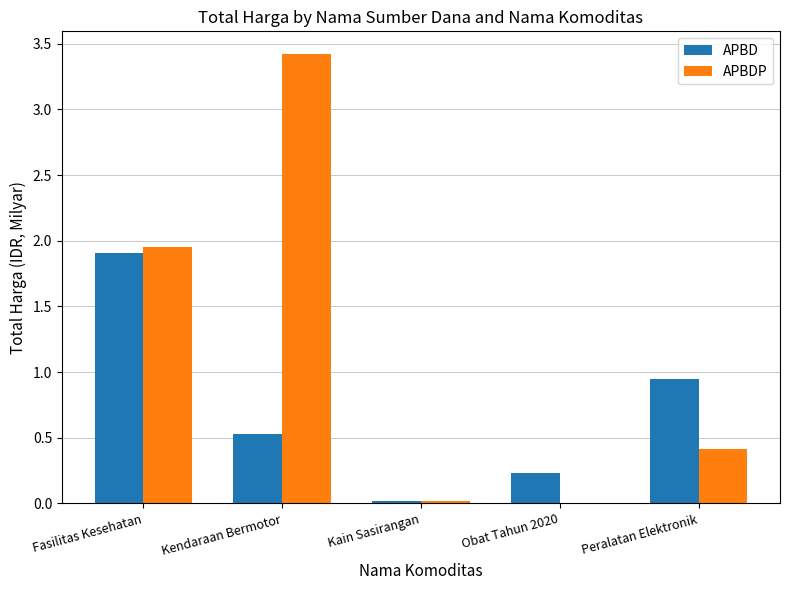

What is the difference between the APBDP values at Peralatan Elektronik and Kain Sasirangan?

0.4